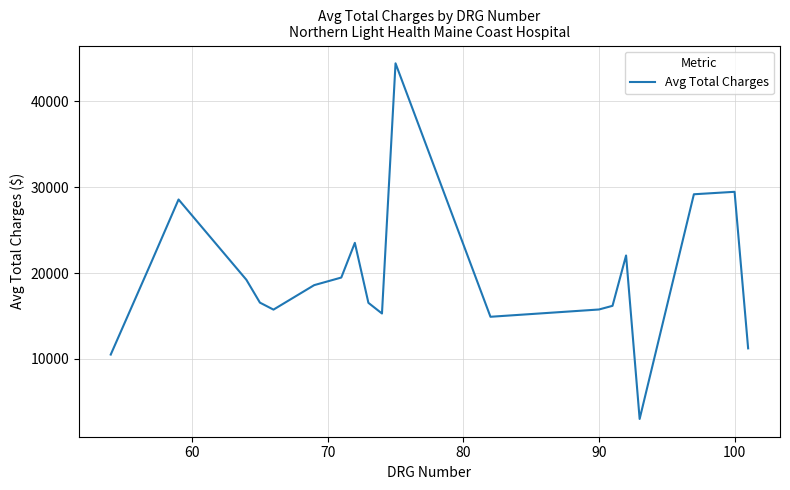

What is the maximum value shown in the chart?

44424.0